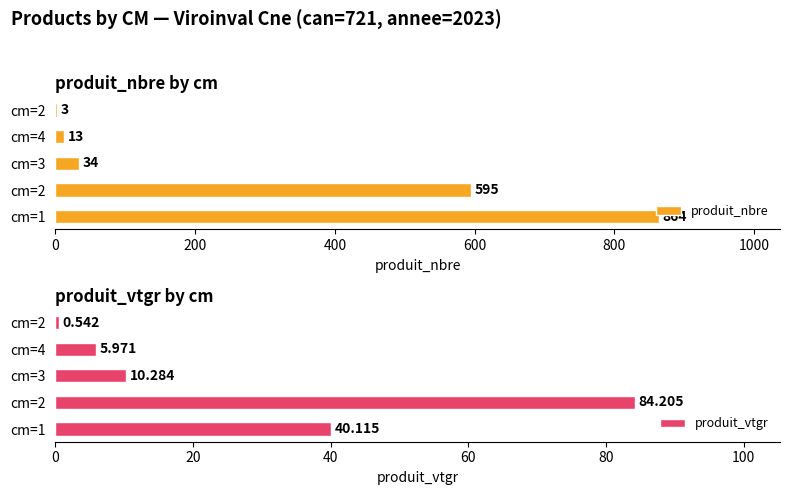

What is the label of the 3rd bar from the right?

3